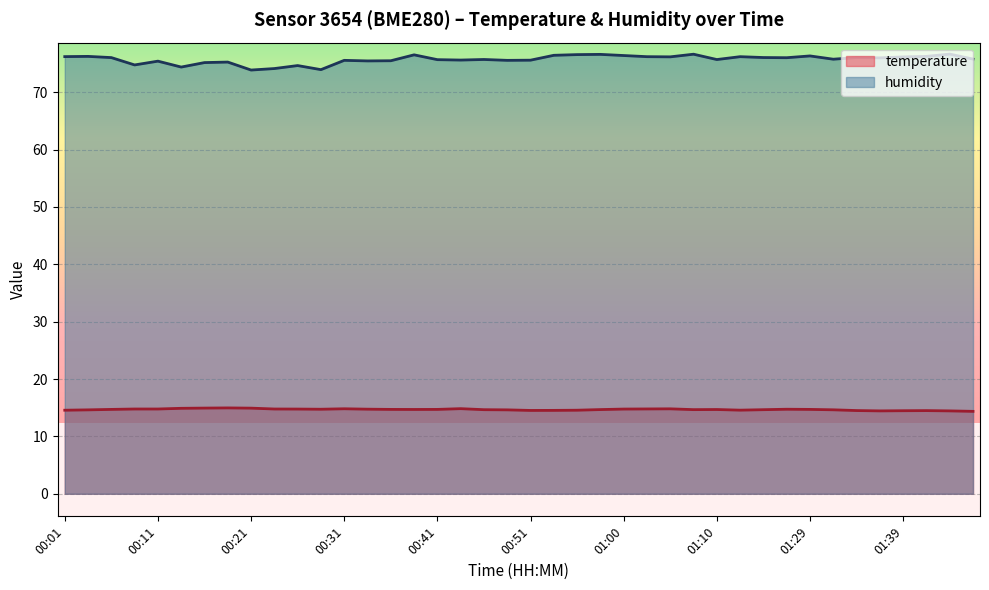

Which series has the largest total across all categories?

humidity